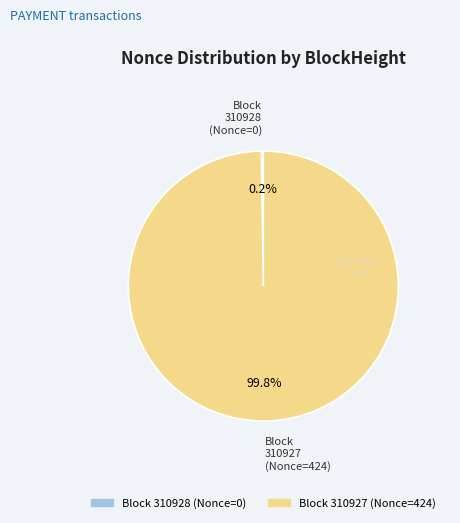

Is there any slice that represents more than half of the pie?

Yes